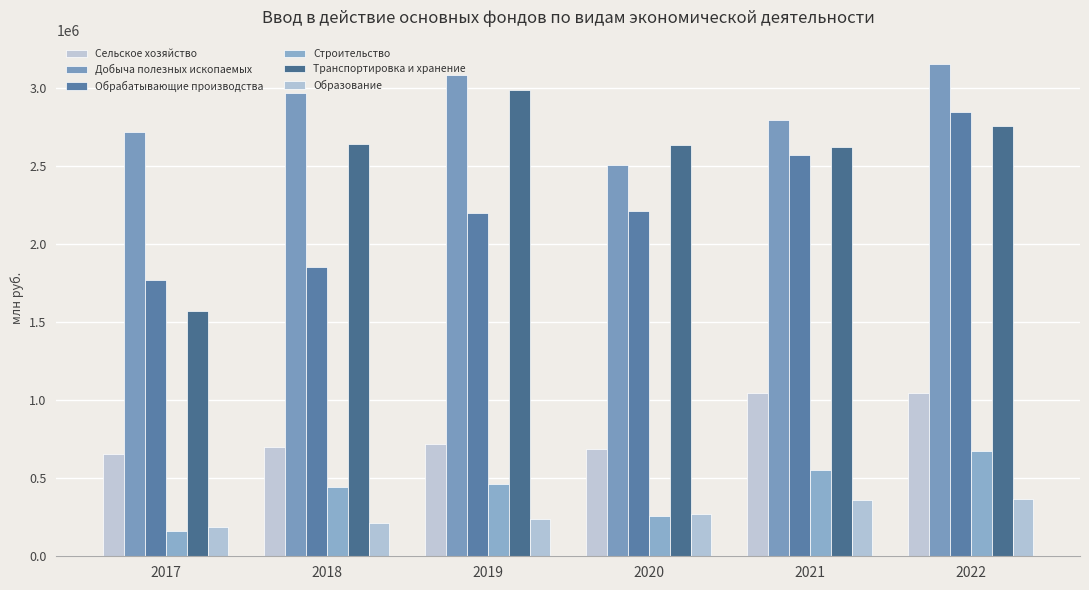

What is the approximate value of Добыча полезных ископаемых at 2020?

2508122